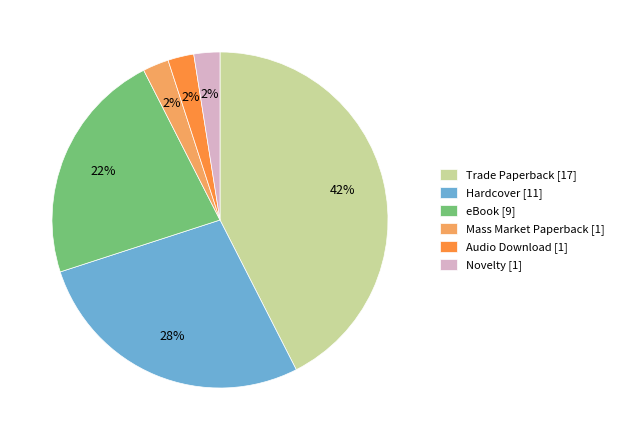

The Trade Paperback [17] slice represents 53% of the pie. True or false?

False